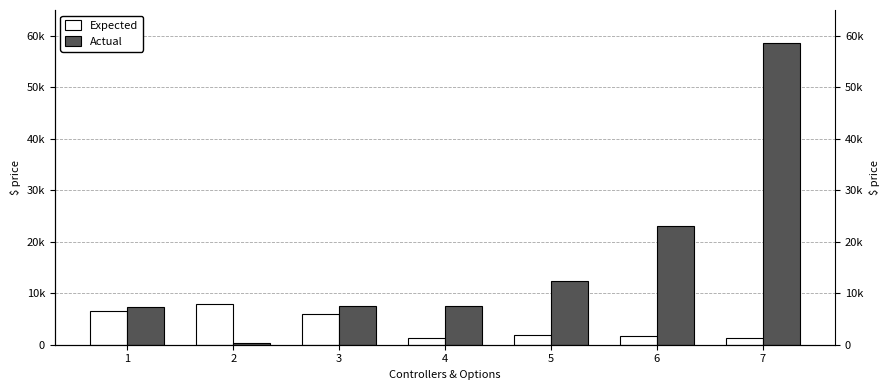

Rank the series by their average value, from highest to lowest.

Actual, Expected